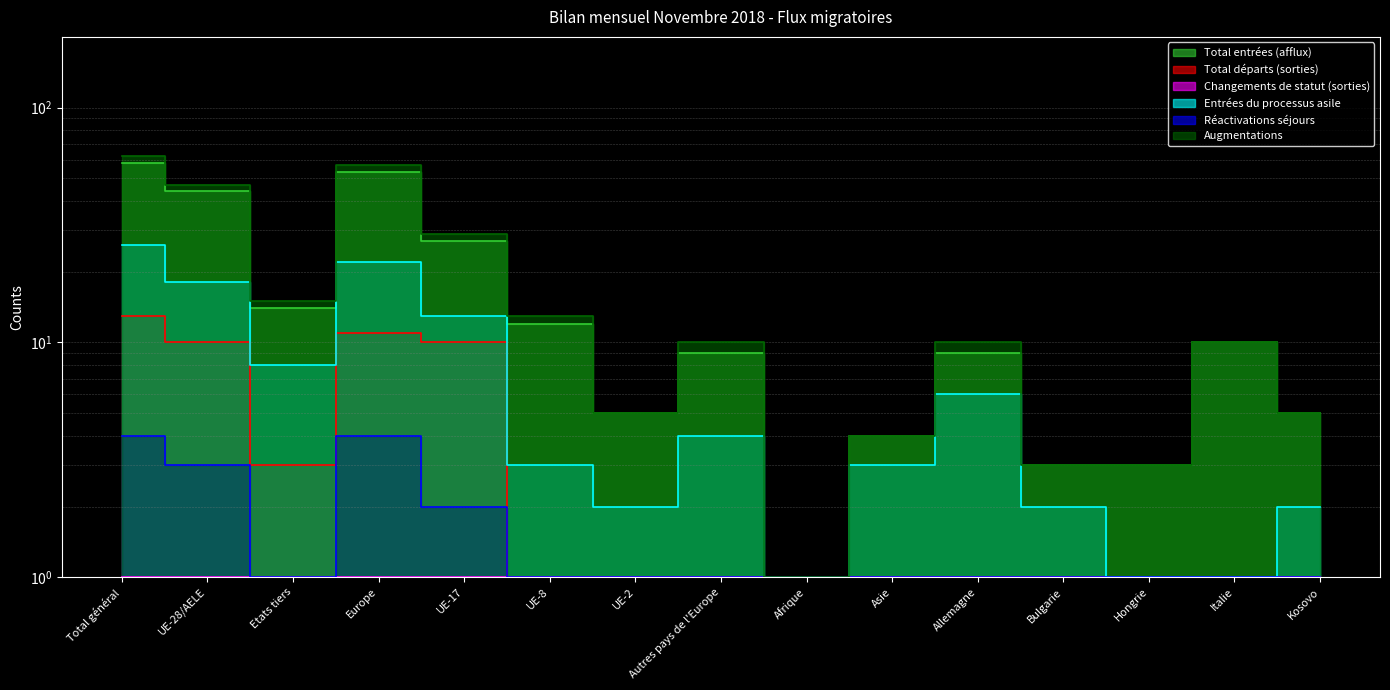

How many values in the Total départs (sorties) series exceed 1?

5